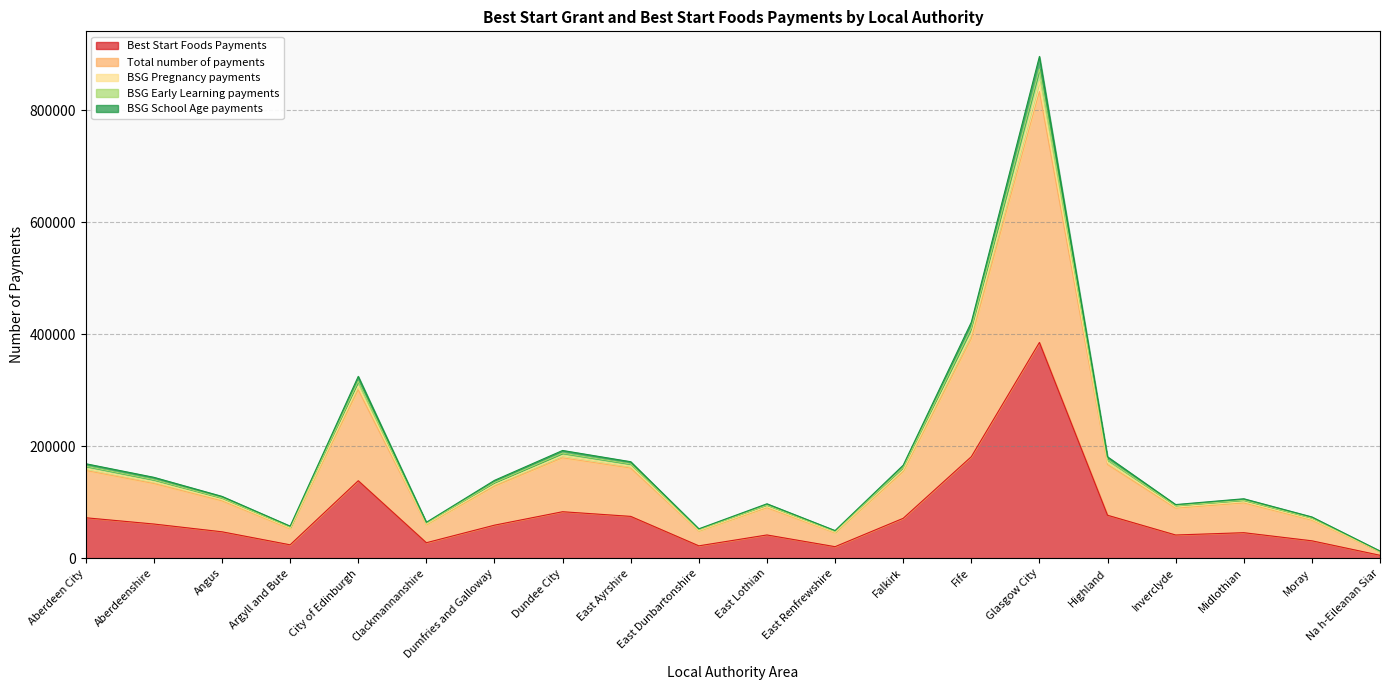

The value of BSG School Age payments at Highland is 38956. True or false?

False